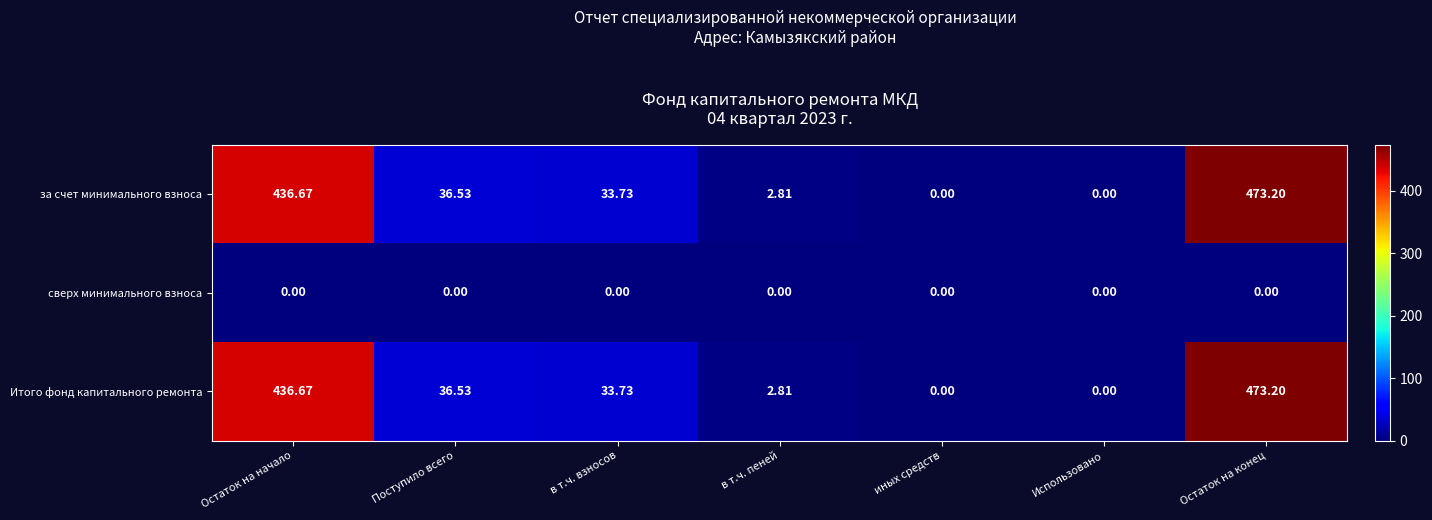

Which category has the highest value across all series?

Остаток на конец